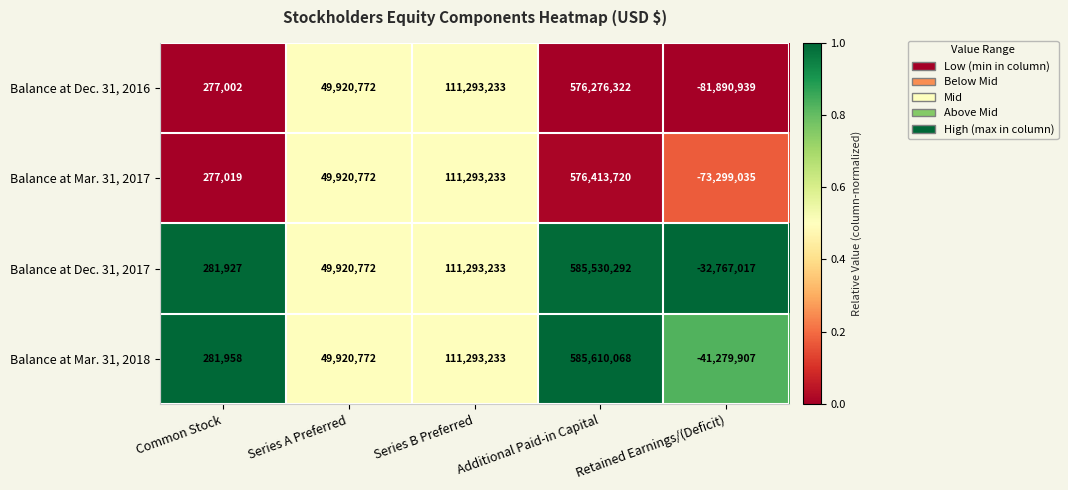

What is the total value across all series at Common Stock?

1117906